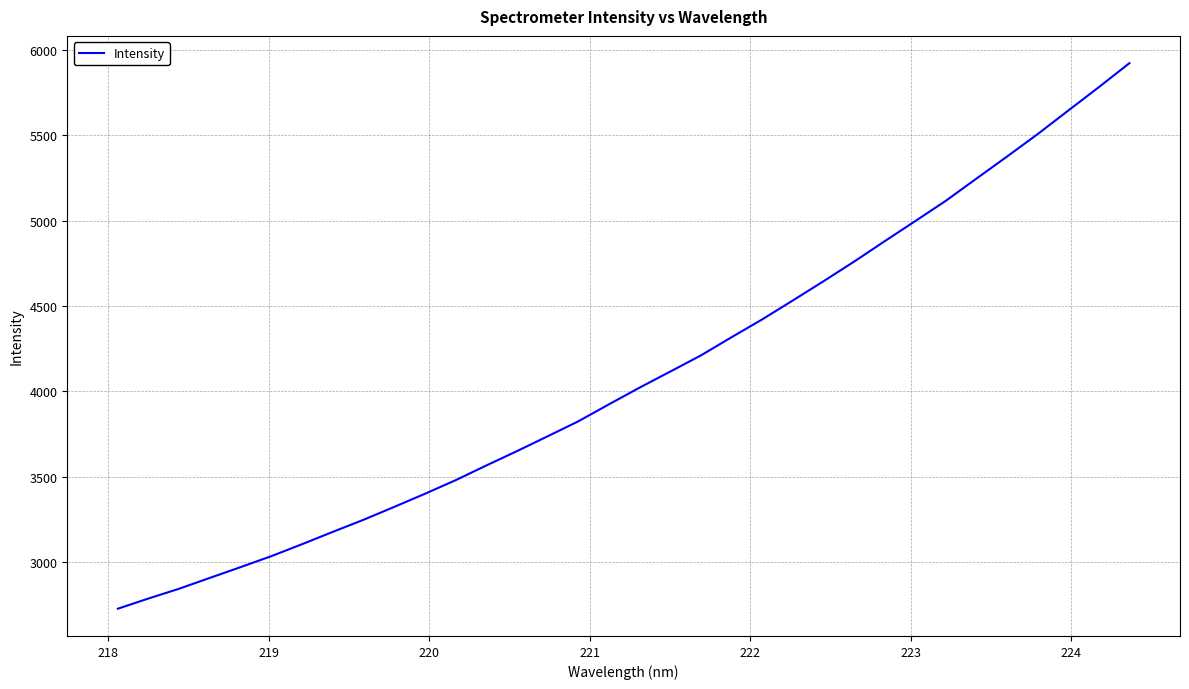

What is the difference between the maximum and minimum values?

3198.6